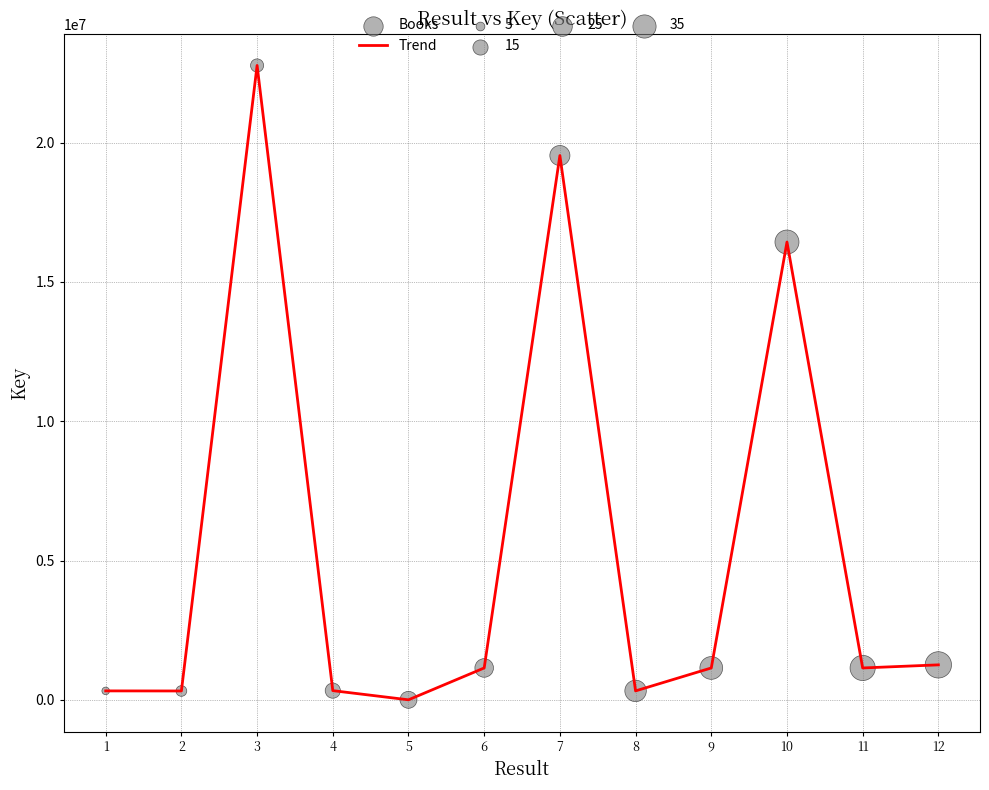

The value at 6 is 1149603. True or false?

True